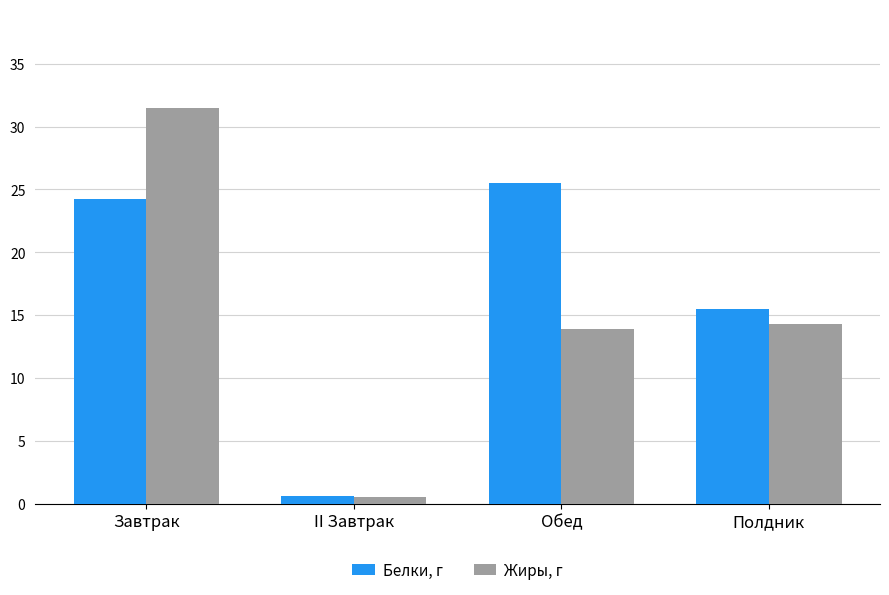

List the series in order of their overall mean, lowest first.

Жиры, г, Белки, г